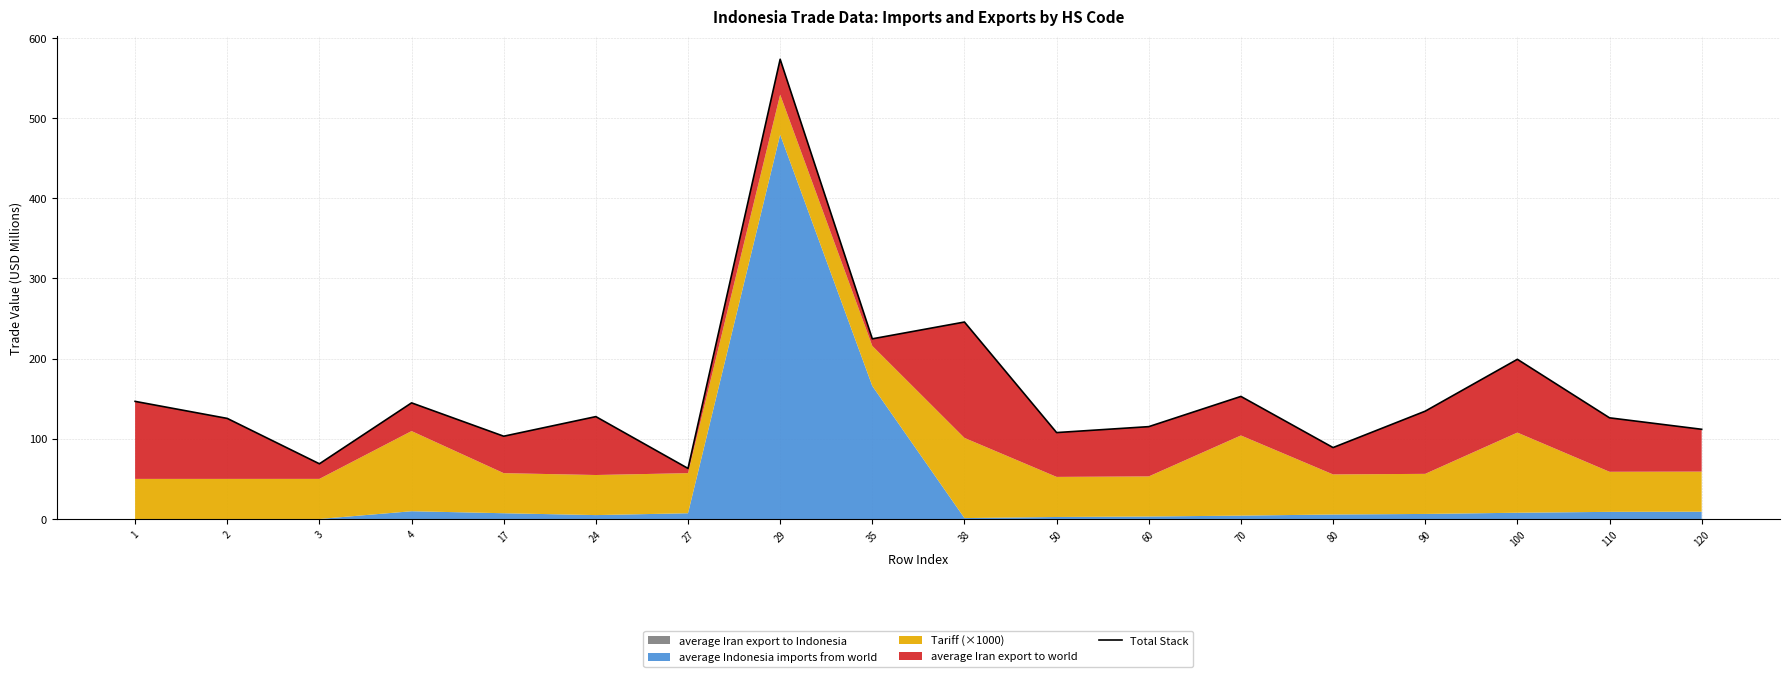

Does the chart display data point markers on the line(s)?

No